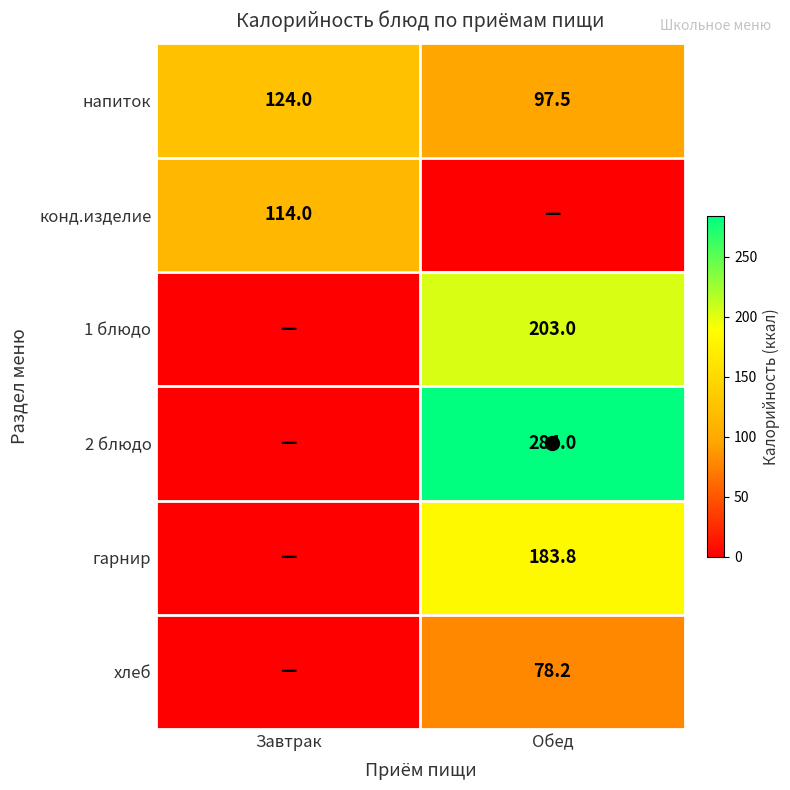

What is the highest value of the 1 блюдо series?

203.0